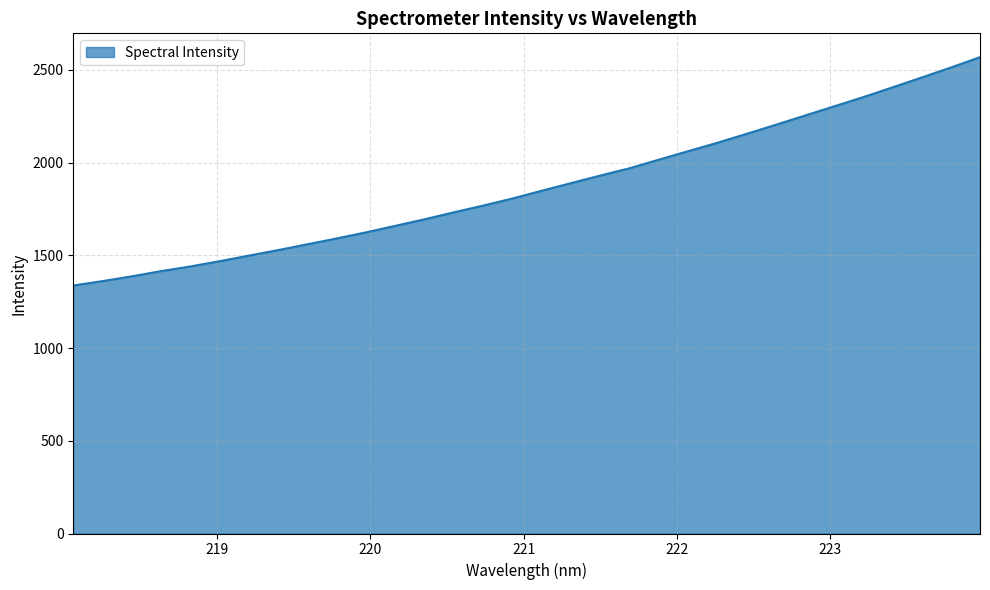

What is the maximum value shown in the chart?

2568.3